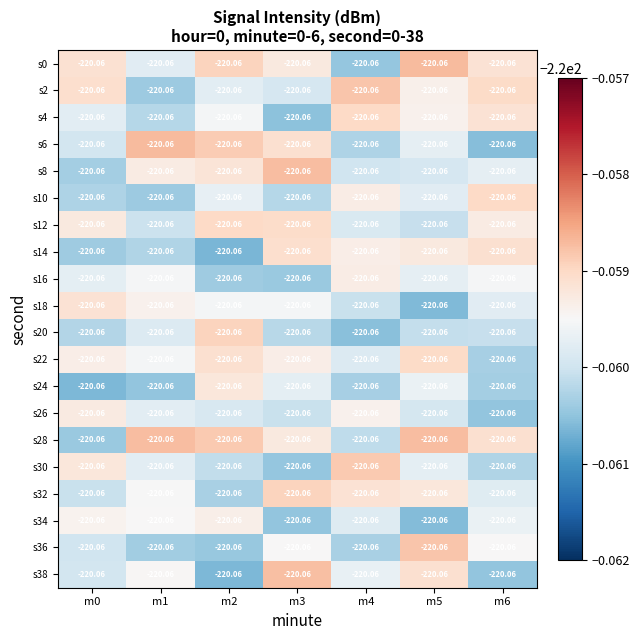

Which series changed the most between m0 and m6?

s28